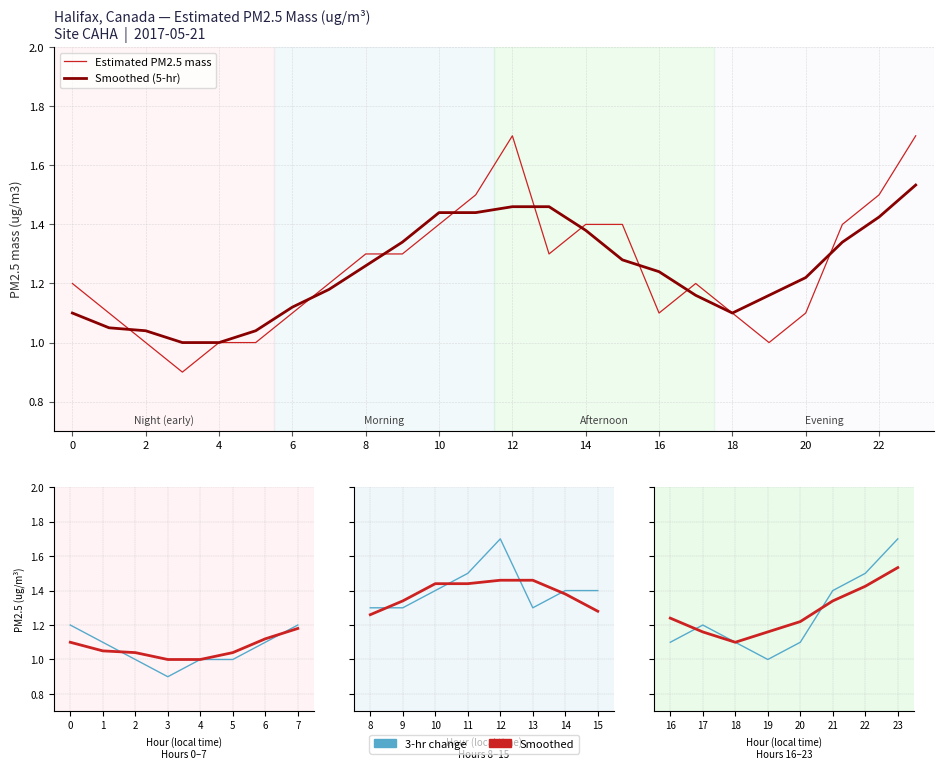

Reading right to left, list all the values displayed in this chart.

23=1.7	22=1.5	21=1.4	20=1.1	19=1.0	18=1.1	17=1.2	16=1.1	15=1.4	14=1.4	13=1.3	12=1.7	11=1.5	10=1.4	9=1.3	8=1.3	7=1.2	6=1.1	5=1.0	4=1.0	3=0.9	2=1.0	1=1.1	0=1.2